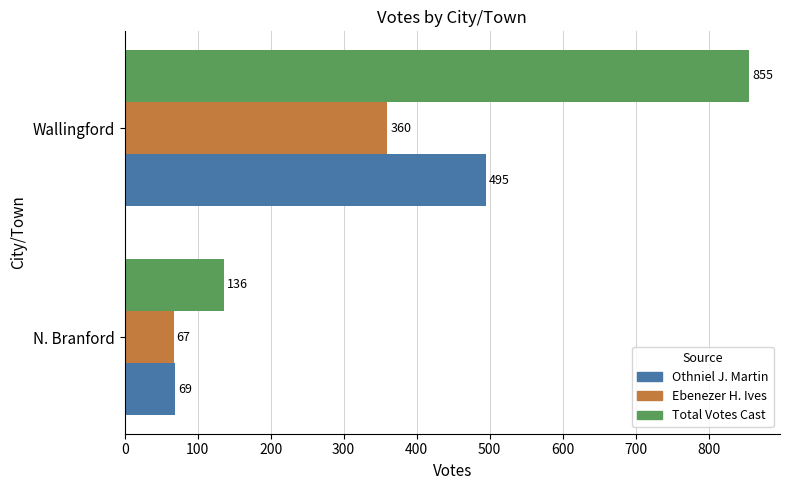

Count the number of data series in this chart.

3